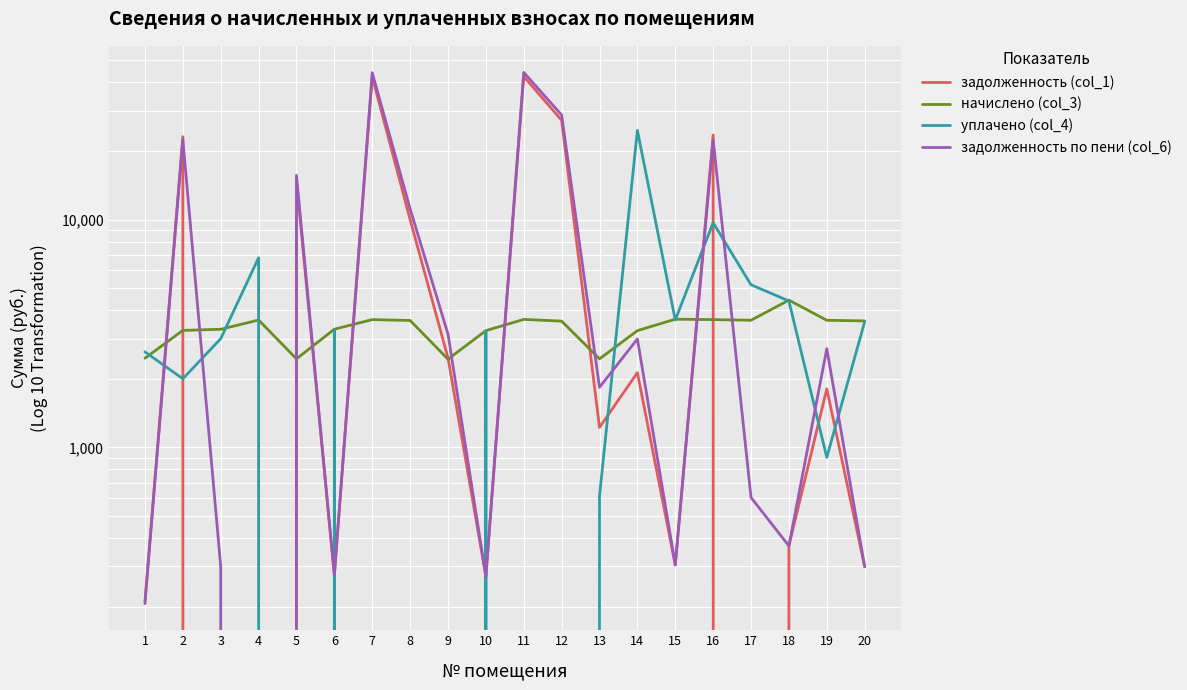

True or false: начислено (col_3) and уплачено (col_4) cross at least once.

True